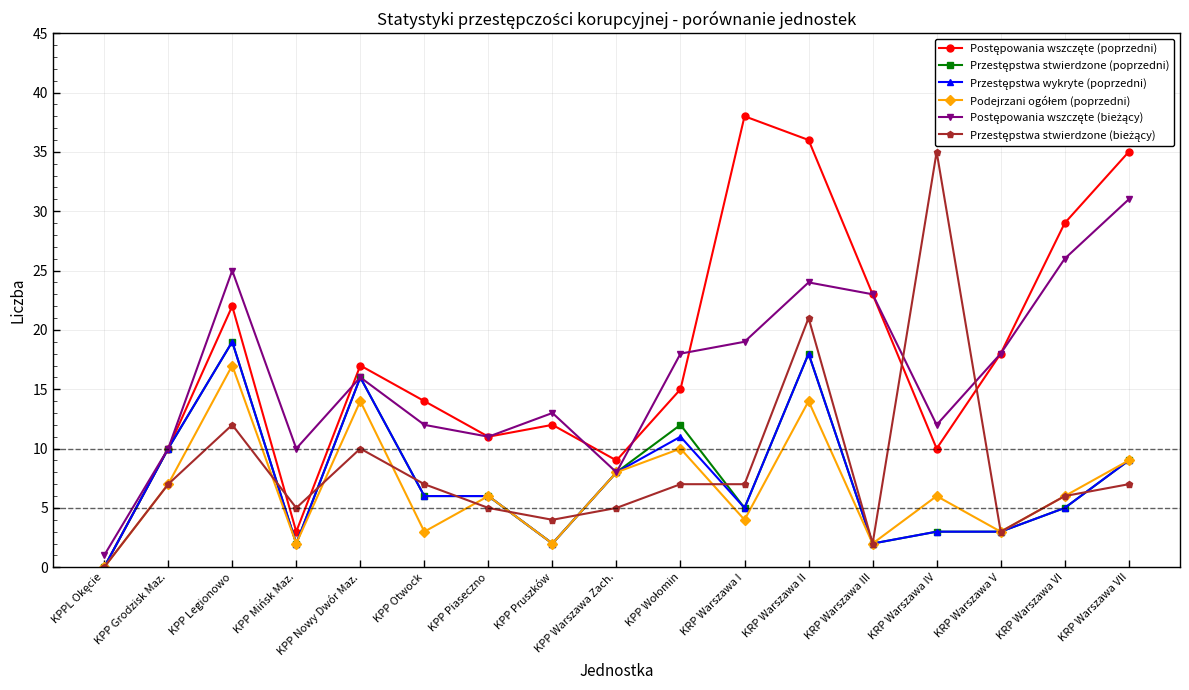

At which category is the sum across all series the highest?

KRP Warszawa II